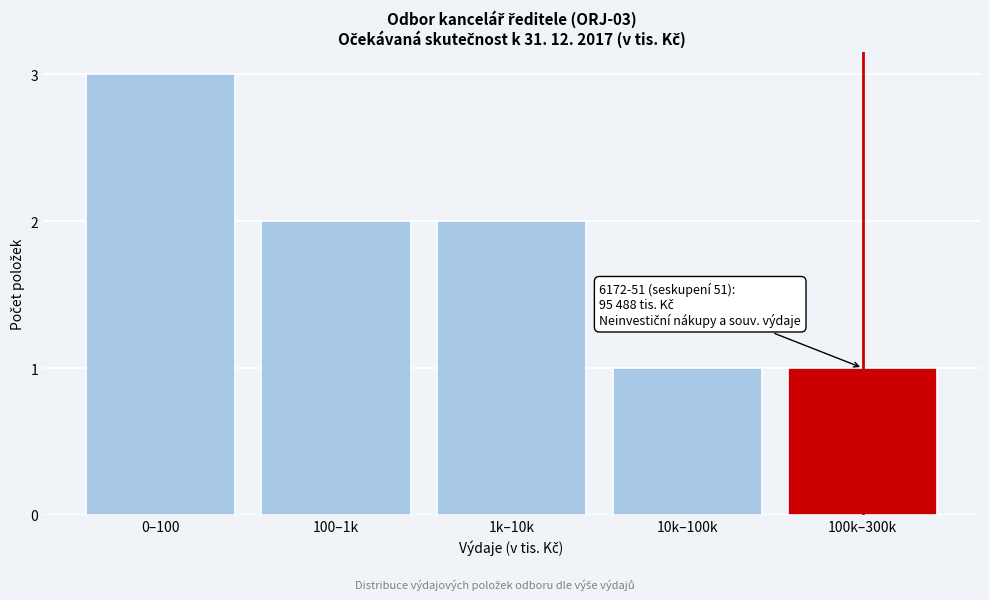

Reading left to right, what are all the values shown in this chart?

0–100=3	100–1k=2	1k–10k=2	10k–100k=1	100k–300k=1